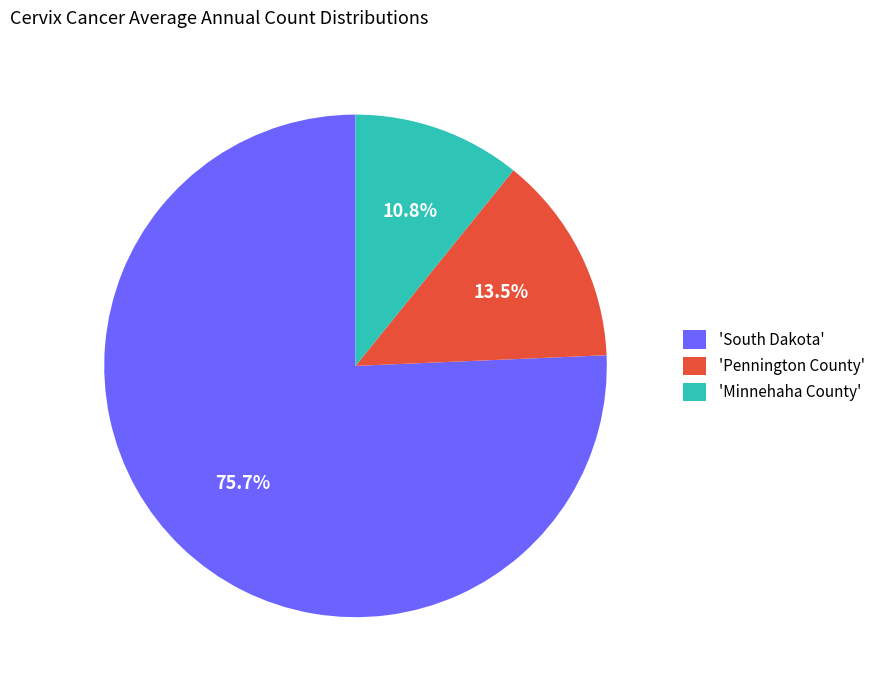

Combined, what portion of the pie is 'Minnehaha County' and 'South Dakota'?

86.5%